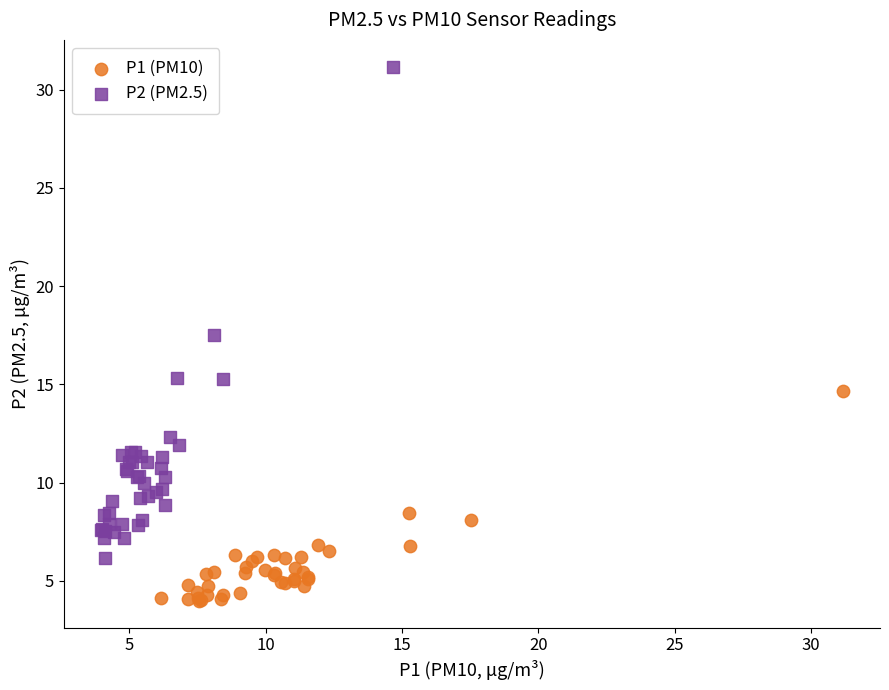

What are all the series names shown in the legend?

P1 (PM10), P2 (PM2.5)